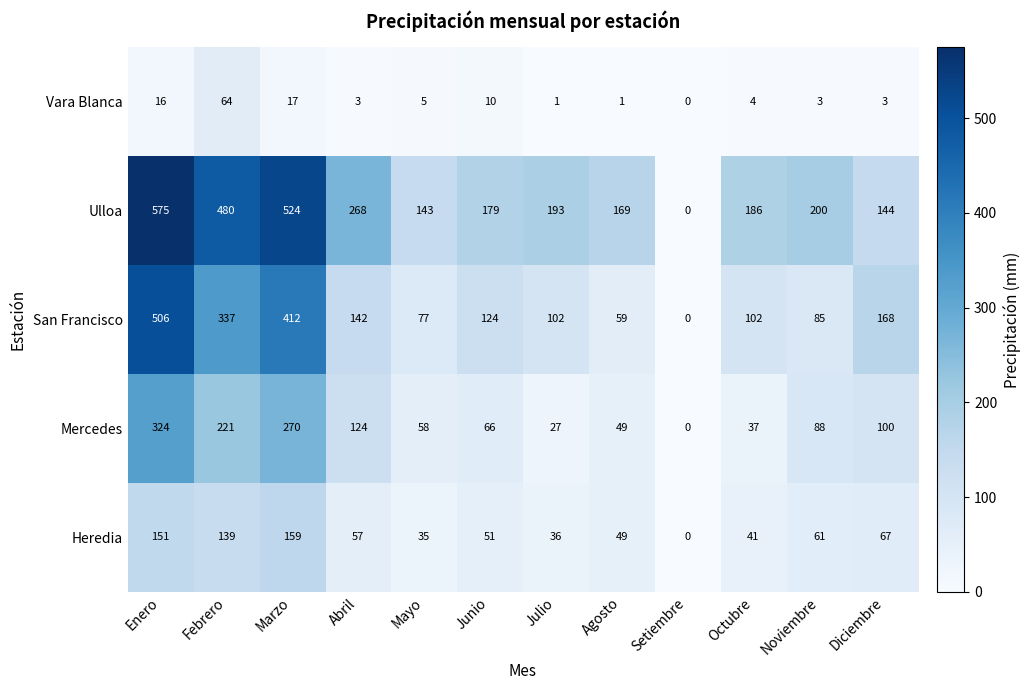

The value of Vara Blanca at Setiembre is 0. True or false?

True